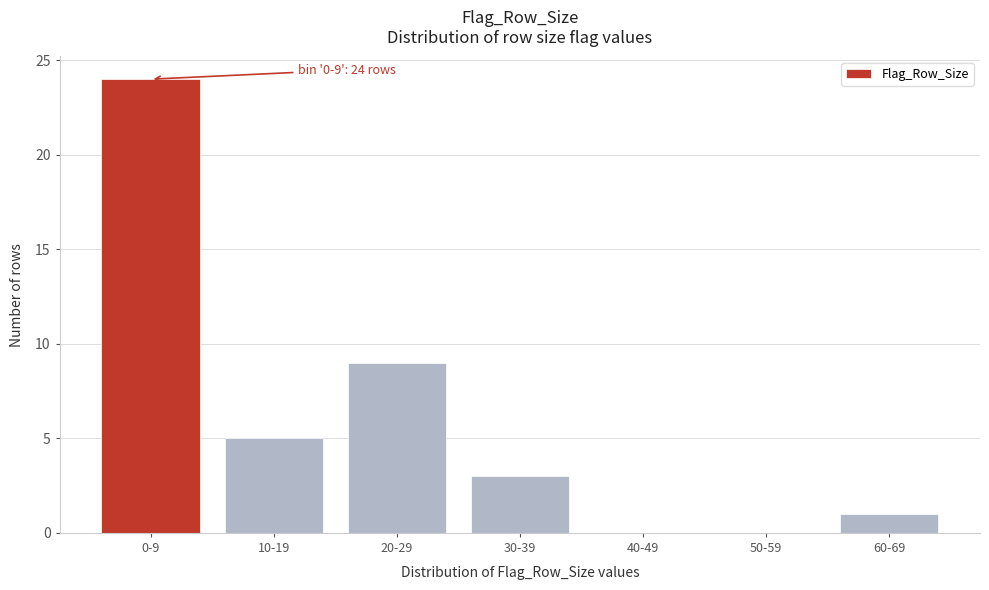

Reading right to left, transcribe all the data shown in this chart.

60-69=1	50-59=0	40-49=0	30-39=3	20-29=9	10-19=5	0-9=24